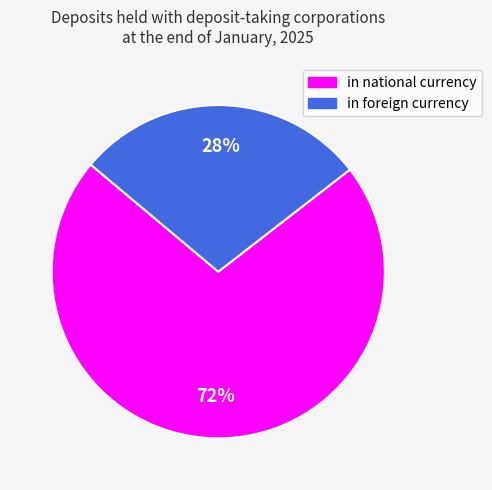

True or false: in foreign currency accounts for 28% of the total.

True